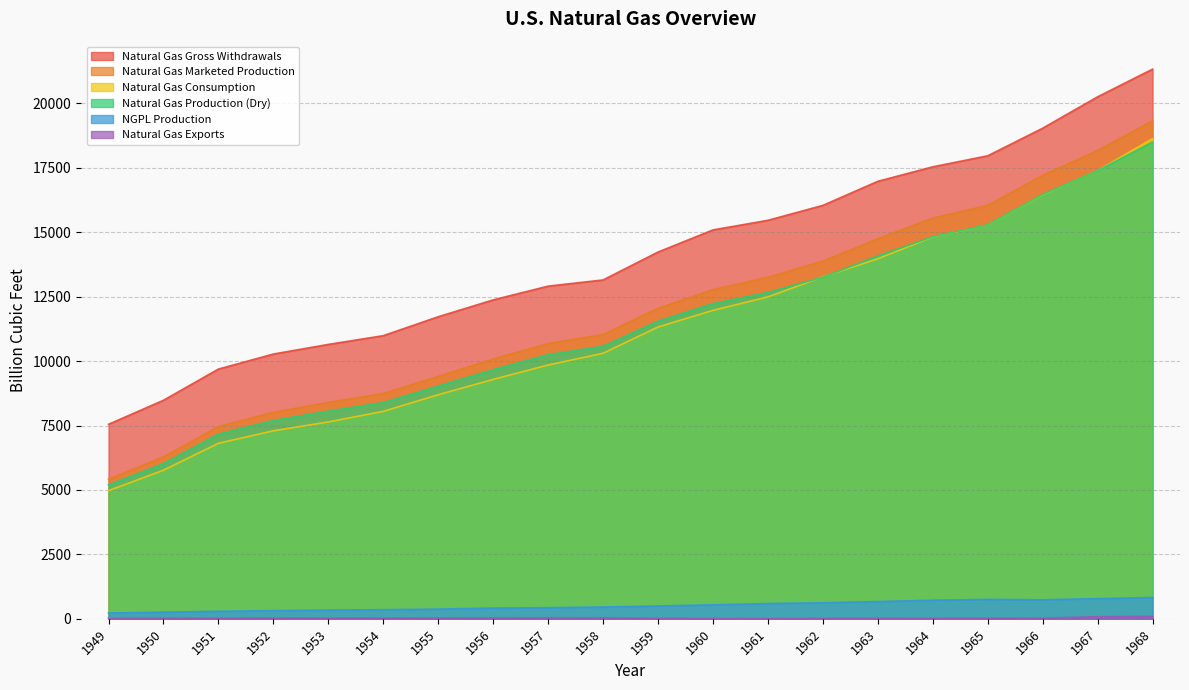

What is the total value across all series at 1964?

63462.1